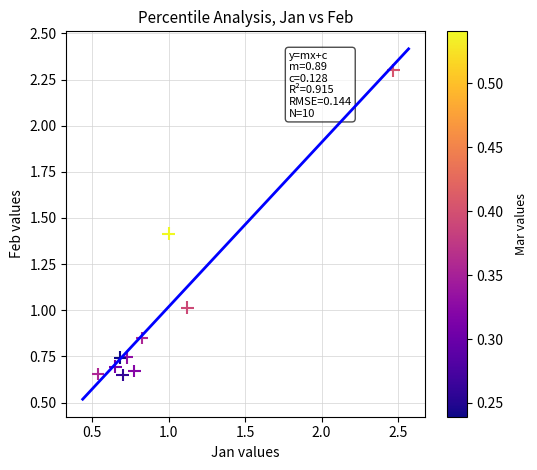

What is the average X value?

0.9